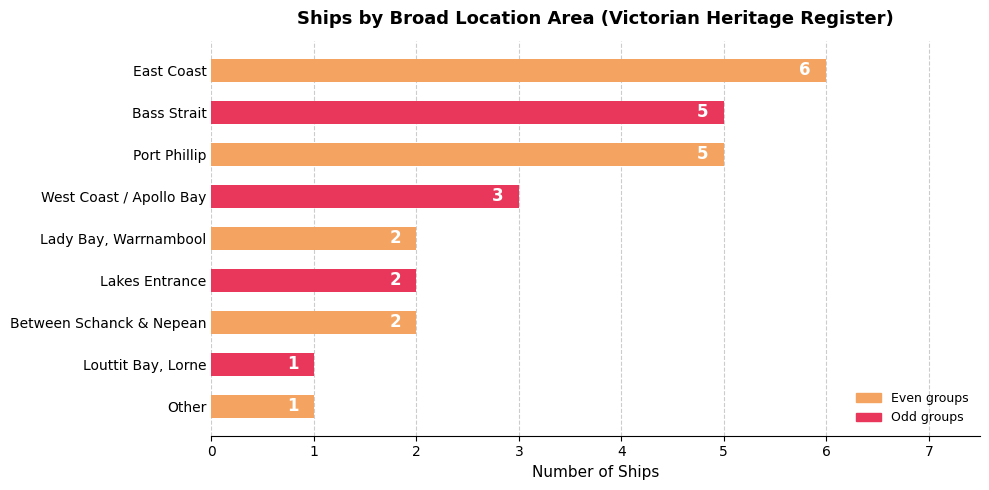

What is the sum of the values at Bass Strait and Port Phillip?

10